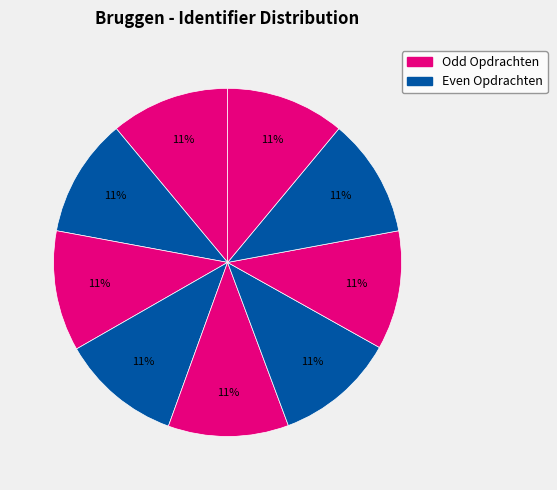

Count the number of slices in the pie.

9